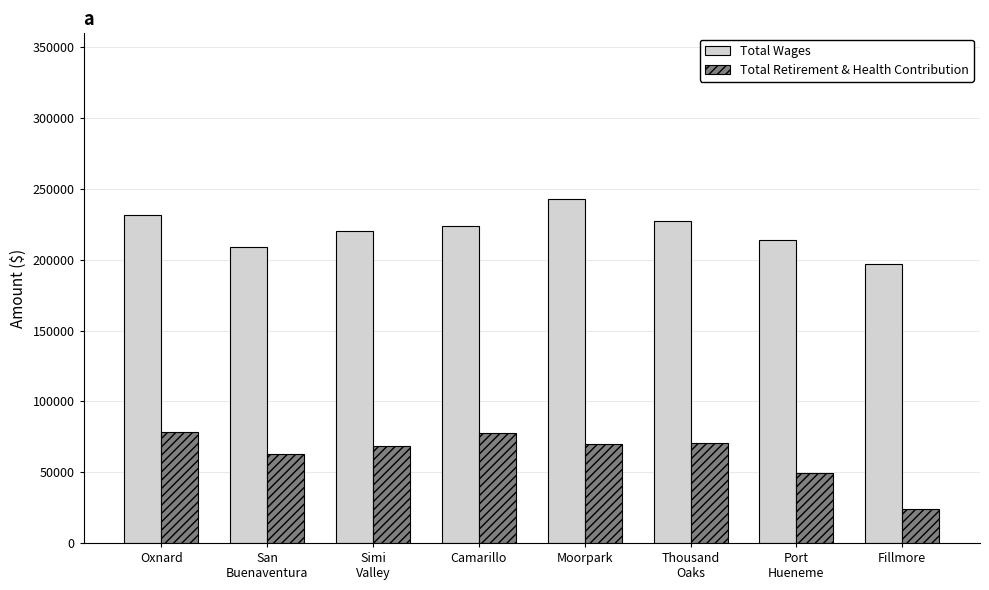

What position from the left is Camarillo?

4